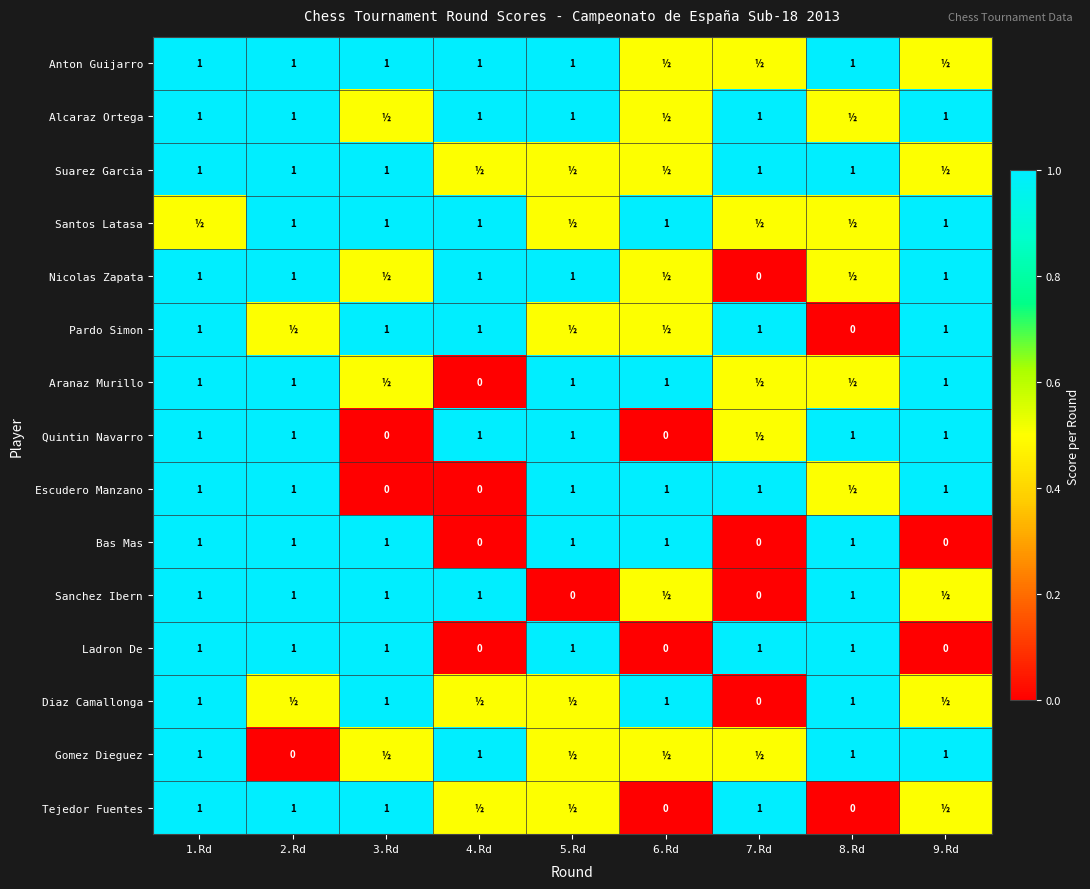

What is the spread (max minus min) of values at 9.Rd?

1.0